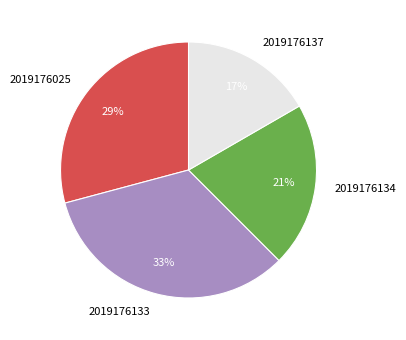

How many slices are in this pie chart?

4